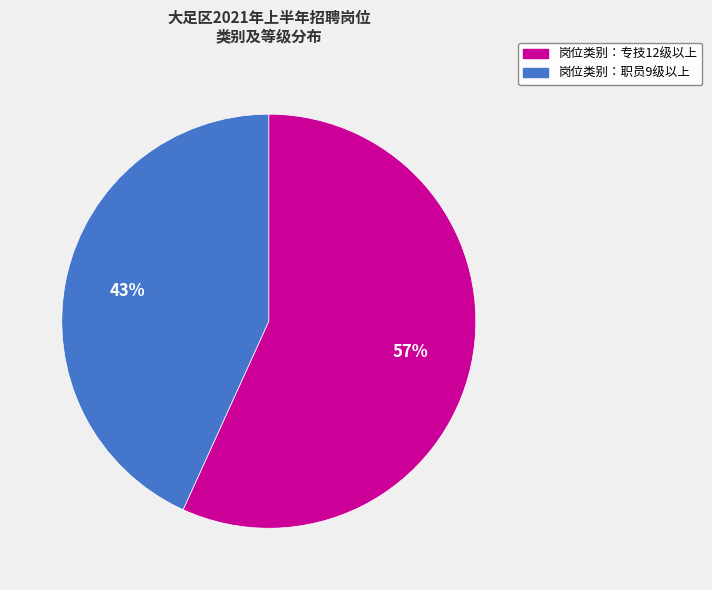

Is there a majority slice in this chart?

Yes